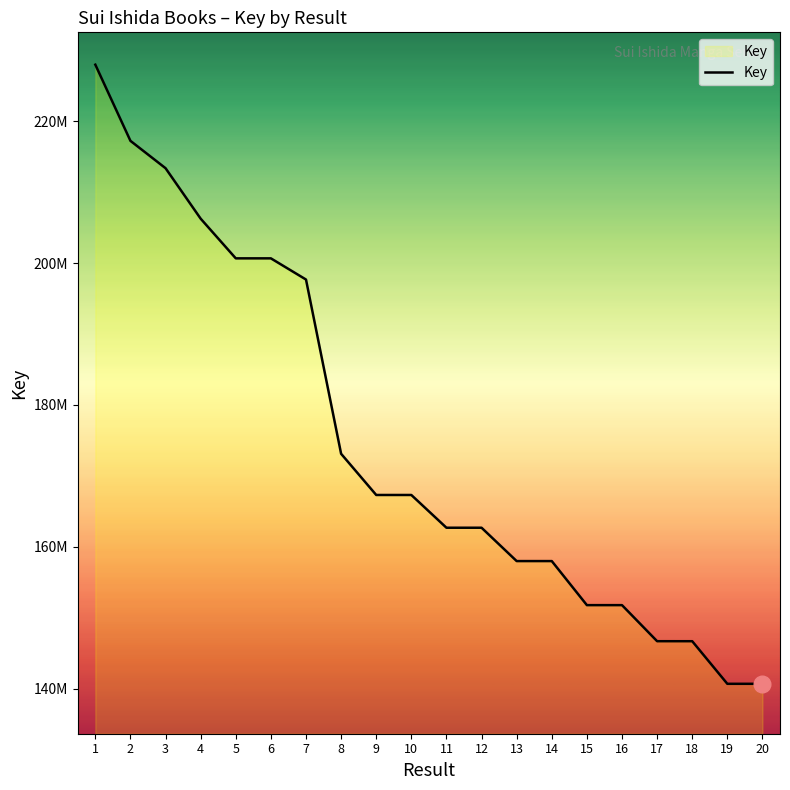

Does the chart have visible grid lines?

No